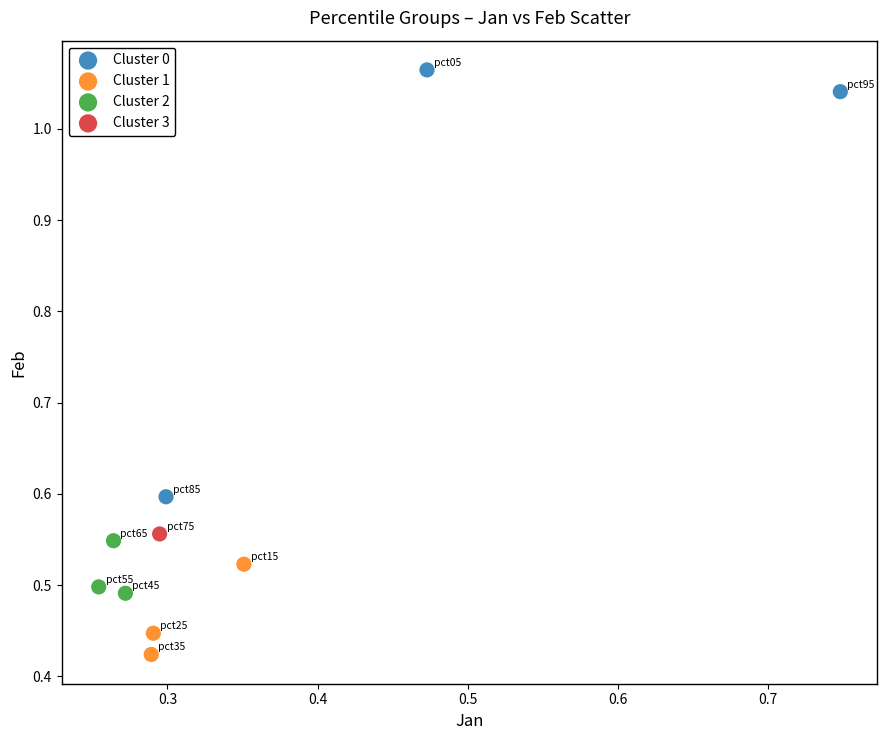

What are all the series names shown in the legend?

Cluster 0, Cluster 1, Cluster 2, Cluster 3